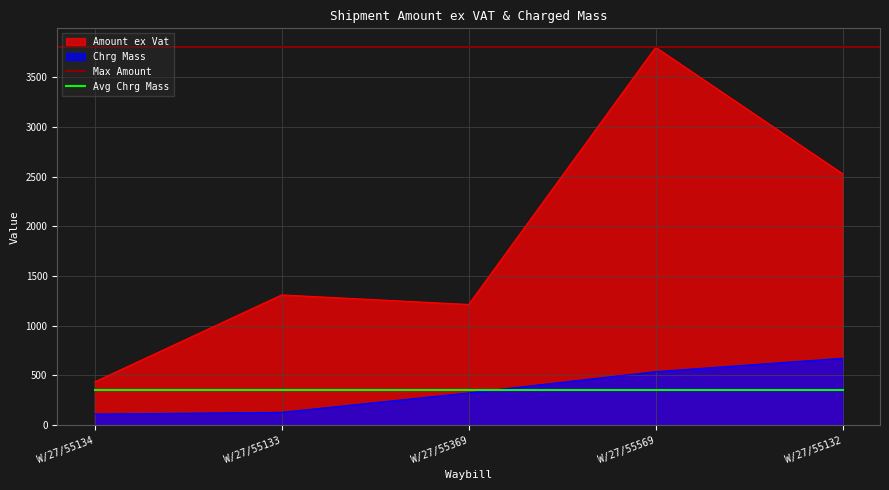

List the labels in order of Amount ex Vat value, largest first.

W/27/55569, W/27/55132, W/27/55133, W/27/55369, W/27/55134